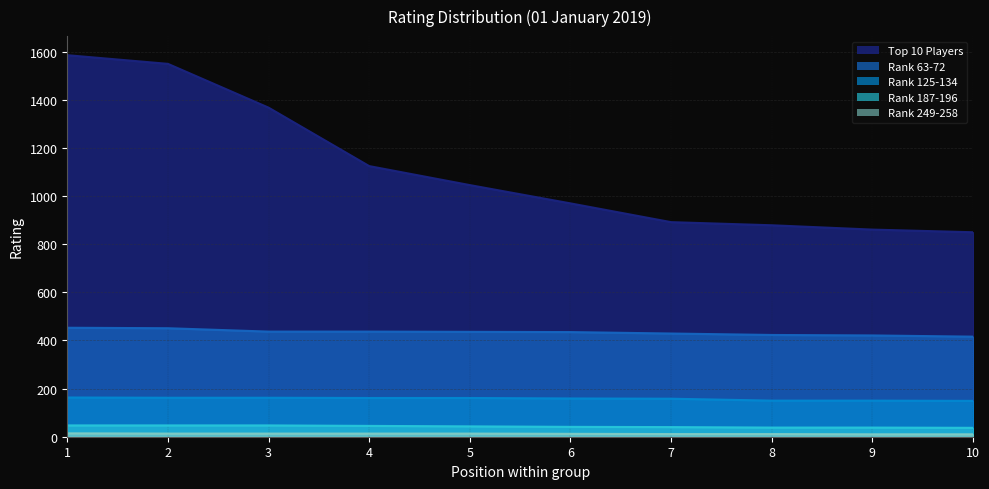

Where does the Top 10 Players series first go above 1046?

1